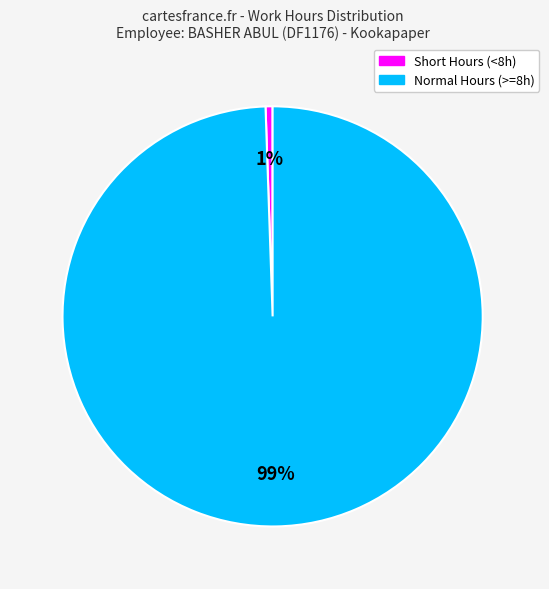

Is there a majority slice in this chart?

Yes